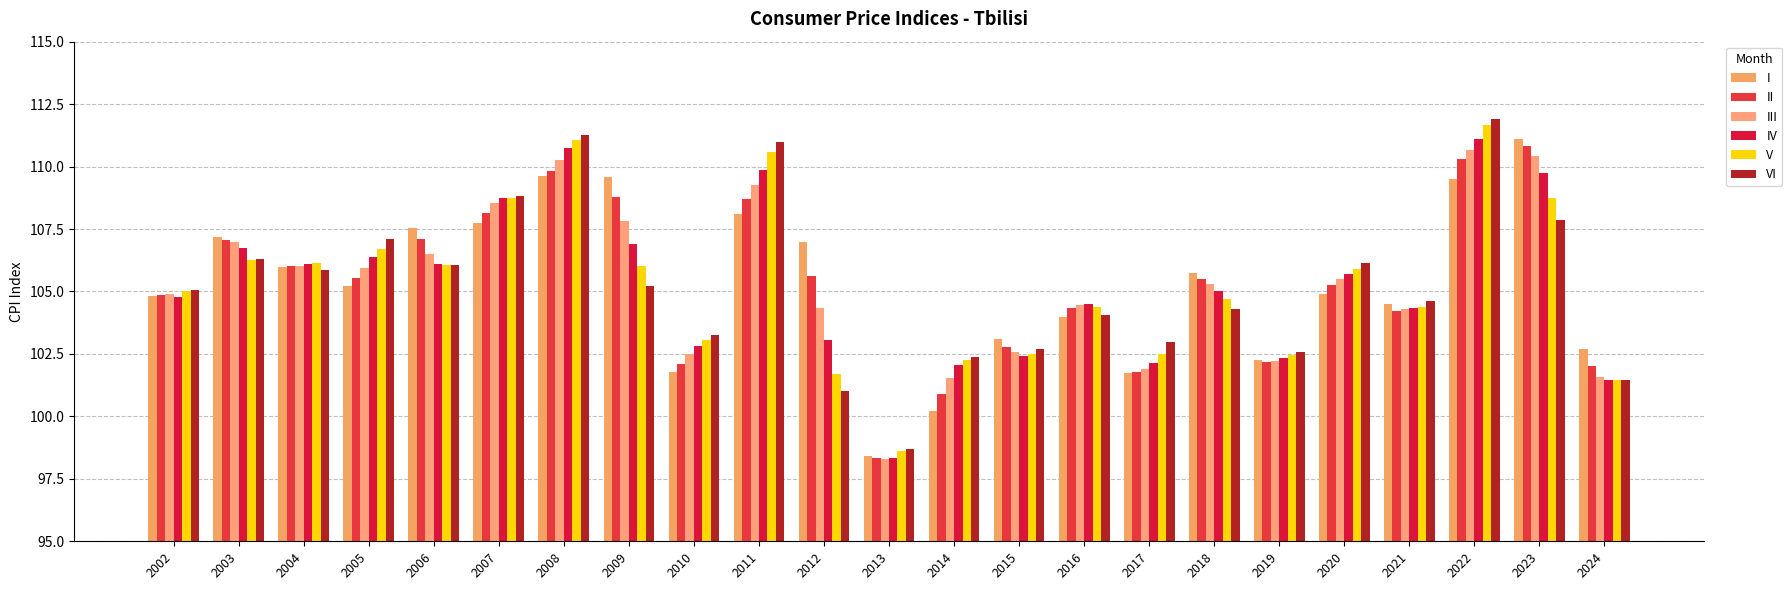

List the series in order of their overall mean, lowest first.

VI, V, IV, III, II, I